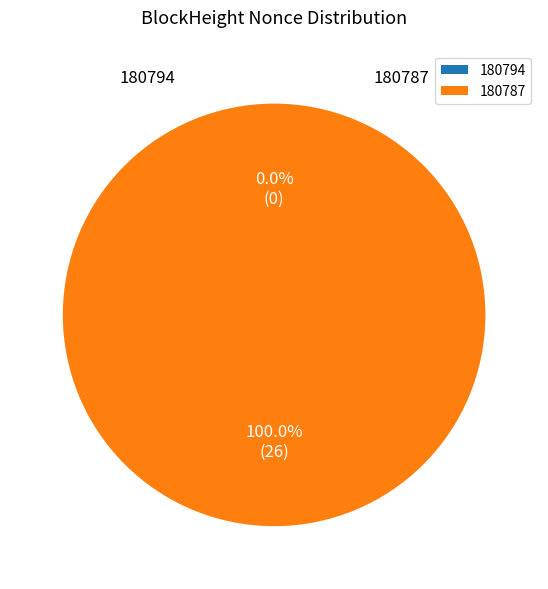

How much of the chart is everything except 180794?

100.0%